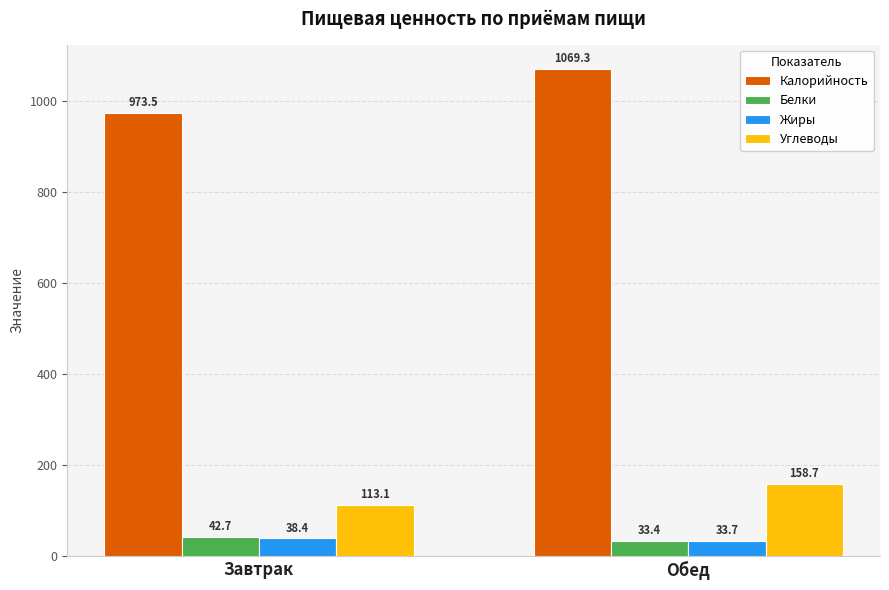

What is the sum of the Углеводы values at Завтрак and Обед?

271.7